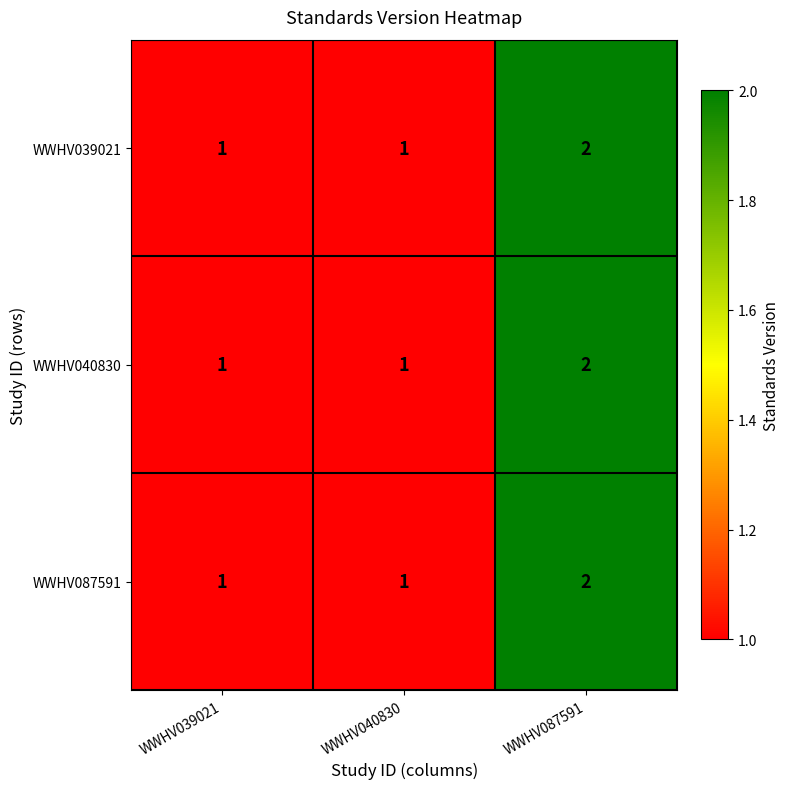

What is the total value across all series at WWHV039021?

3